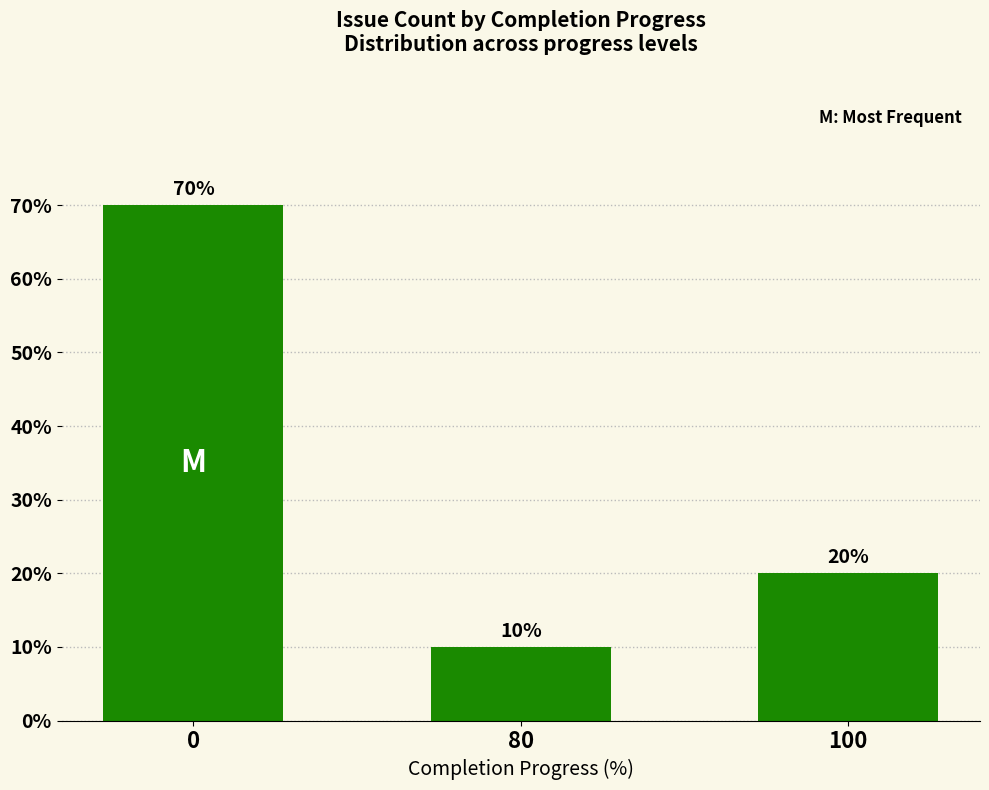

What is the average value?

33